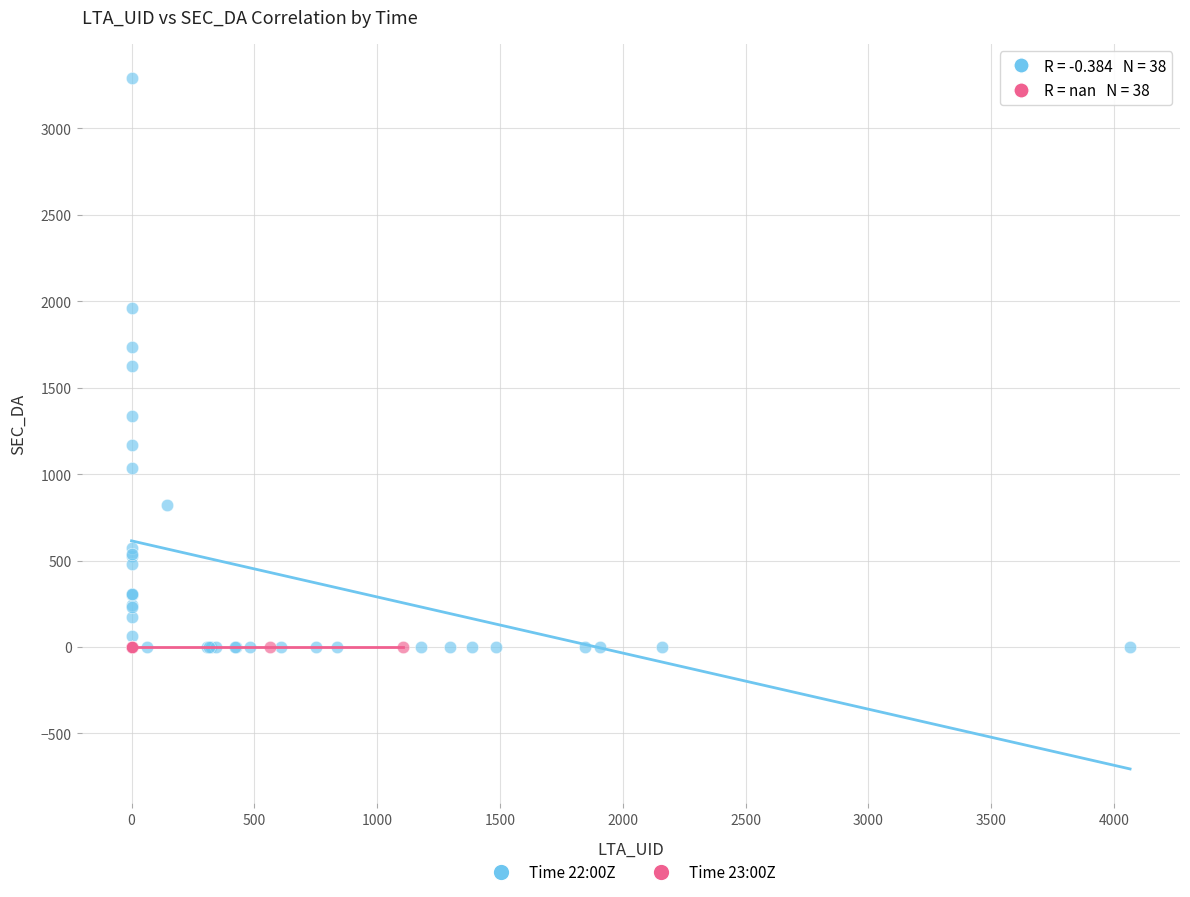

Which series contains the highest Y value?

Time 22:00Z